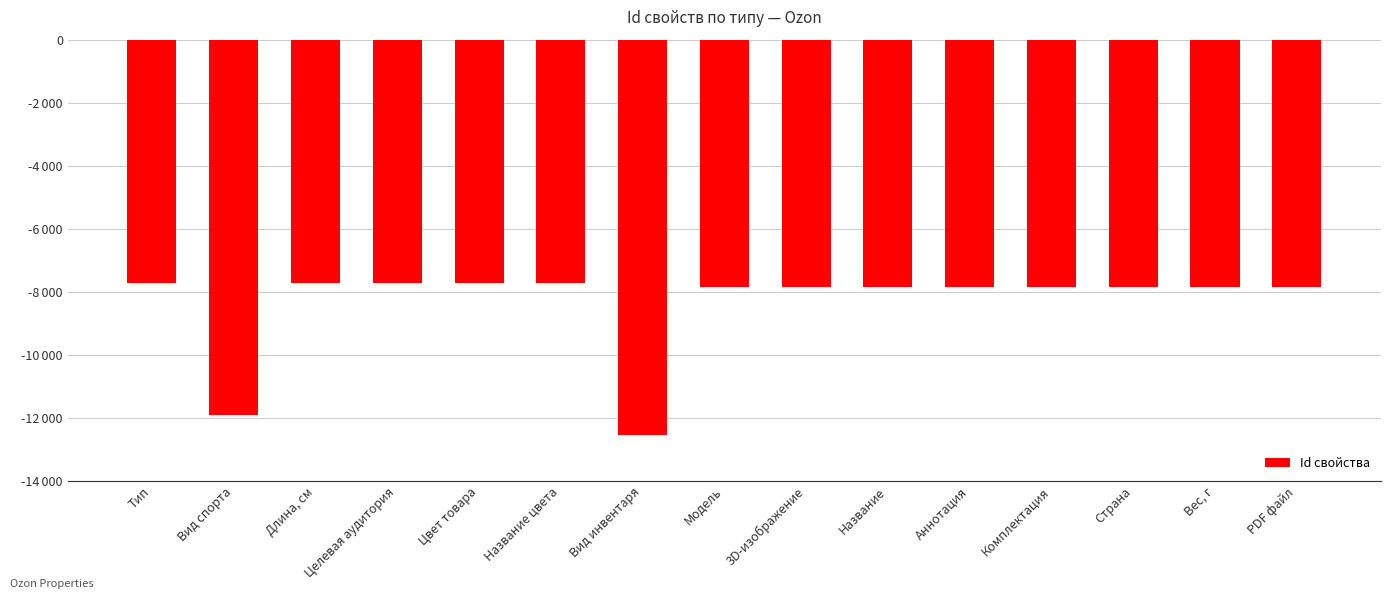

Are the bars horizontal?

No